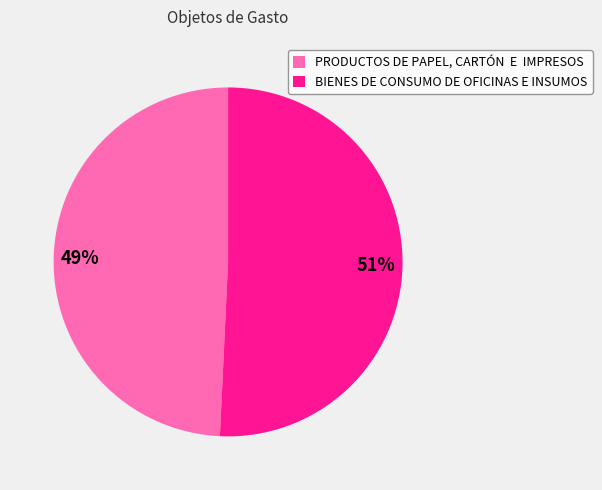

The BIENES DE CONSUMO DE OFICINAS E INSUMOS slice represents 60% of the pie. True or false?

False